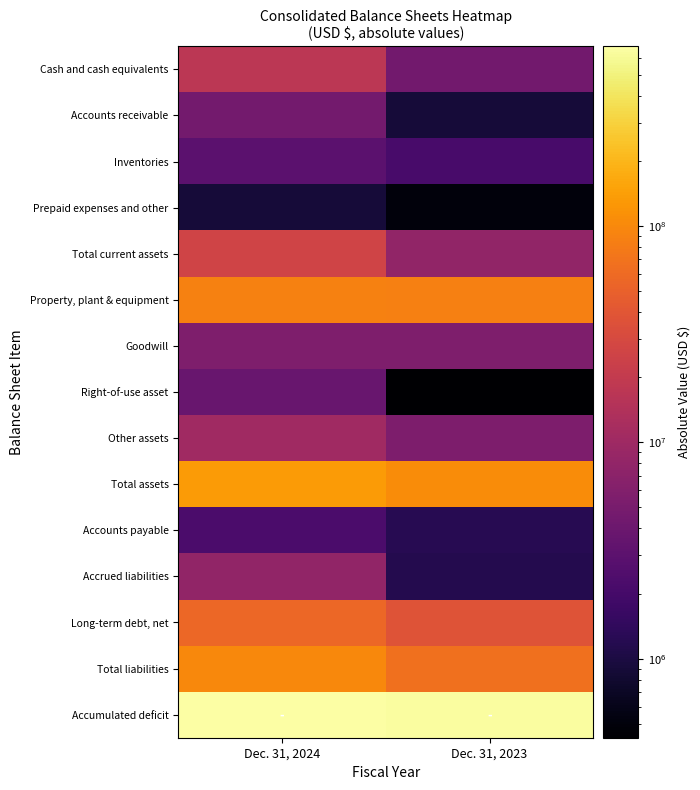

Between Dec. 31, 2023 and Dec. 31, 2024, which is larger?

Dec. 31, 2024